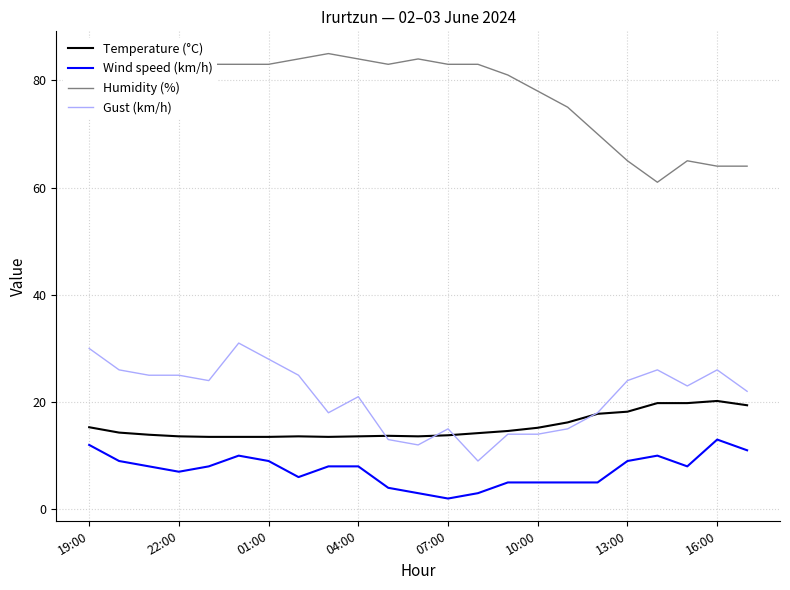

True or false: Wind speed (km/h) and Humidity (%) intersect in this chart.

False